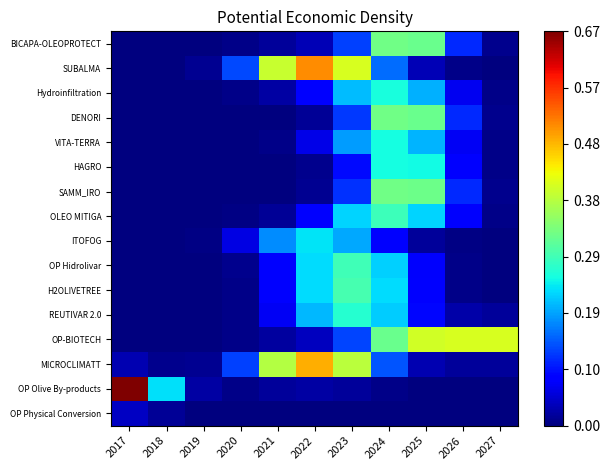

Rank the series at 2020 from highest to lowest value.

SUBALMA, MICROCLIMATT, ITOFOG, OP Hidrolivar, H2OLIVETREE, REUTIVAR 2.0, OP Olive By-products, Hydroinfiltration, OP-BIOTECH, BICAPA-OLEOPROTECT, OLEO MITIGA, VITA-TERRA, OP Physical Conversion, DENORI, SAMM_IRO, HAGRO